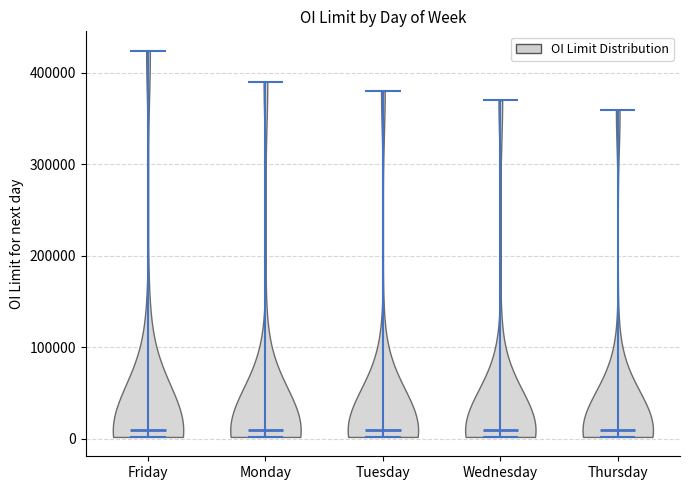

Reading left to right, read every violin against the y-axis: where its median line is, and the lowest and highest points it reaches. The values are not printed on the chart, so give them approximately, as read against the axis.

Friday: median line 10000, lowest point 0, highest point 420000
Monday: median line 10000, lowest point 0, highest point 390000
Tuesday: median line 10000, lowest point 0, highest point 380000
Wednesday: median line 10000, lowest point 0, highest point 370000
Thursday: median line 10000, lowest point 0, highest point 360000